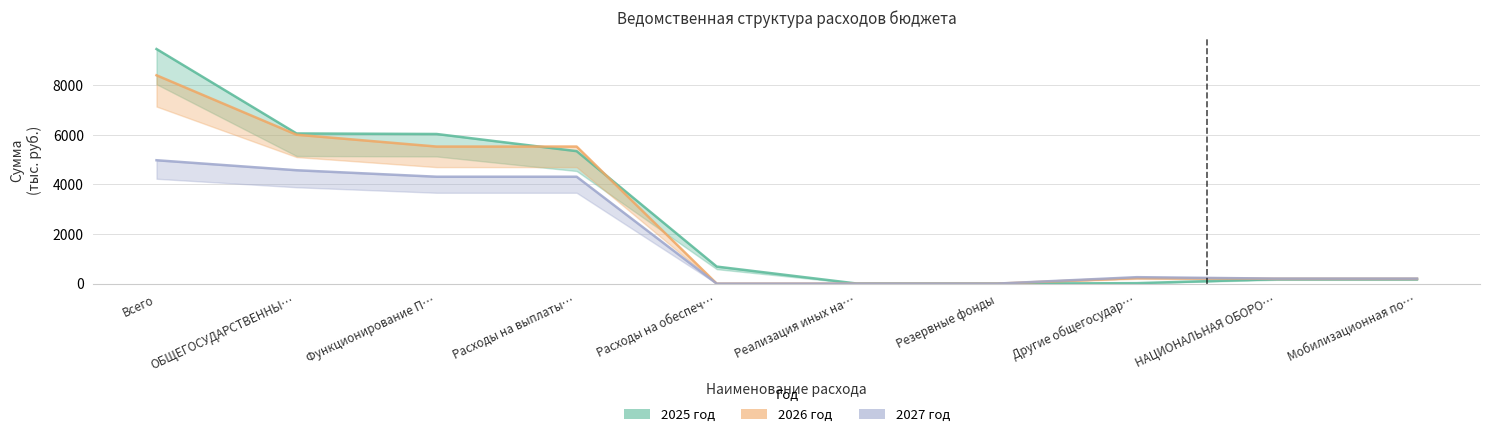

What are all the series names shown in the legend?

2025 год, 2026 год, 2027 год